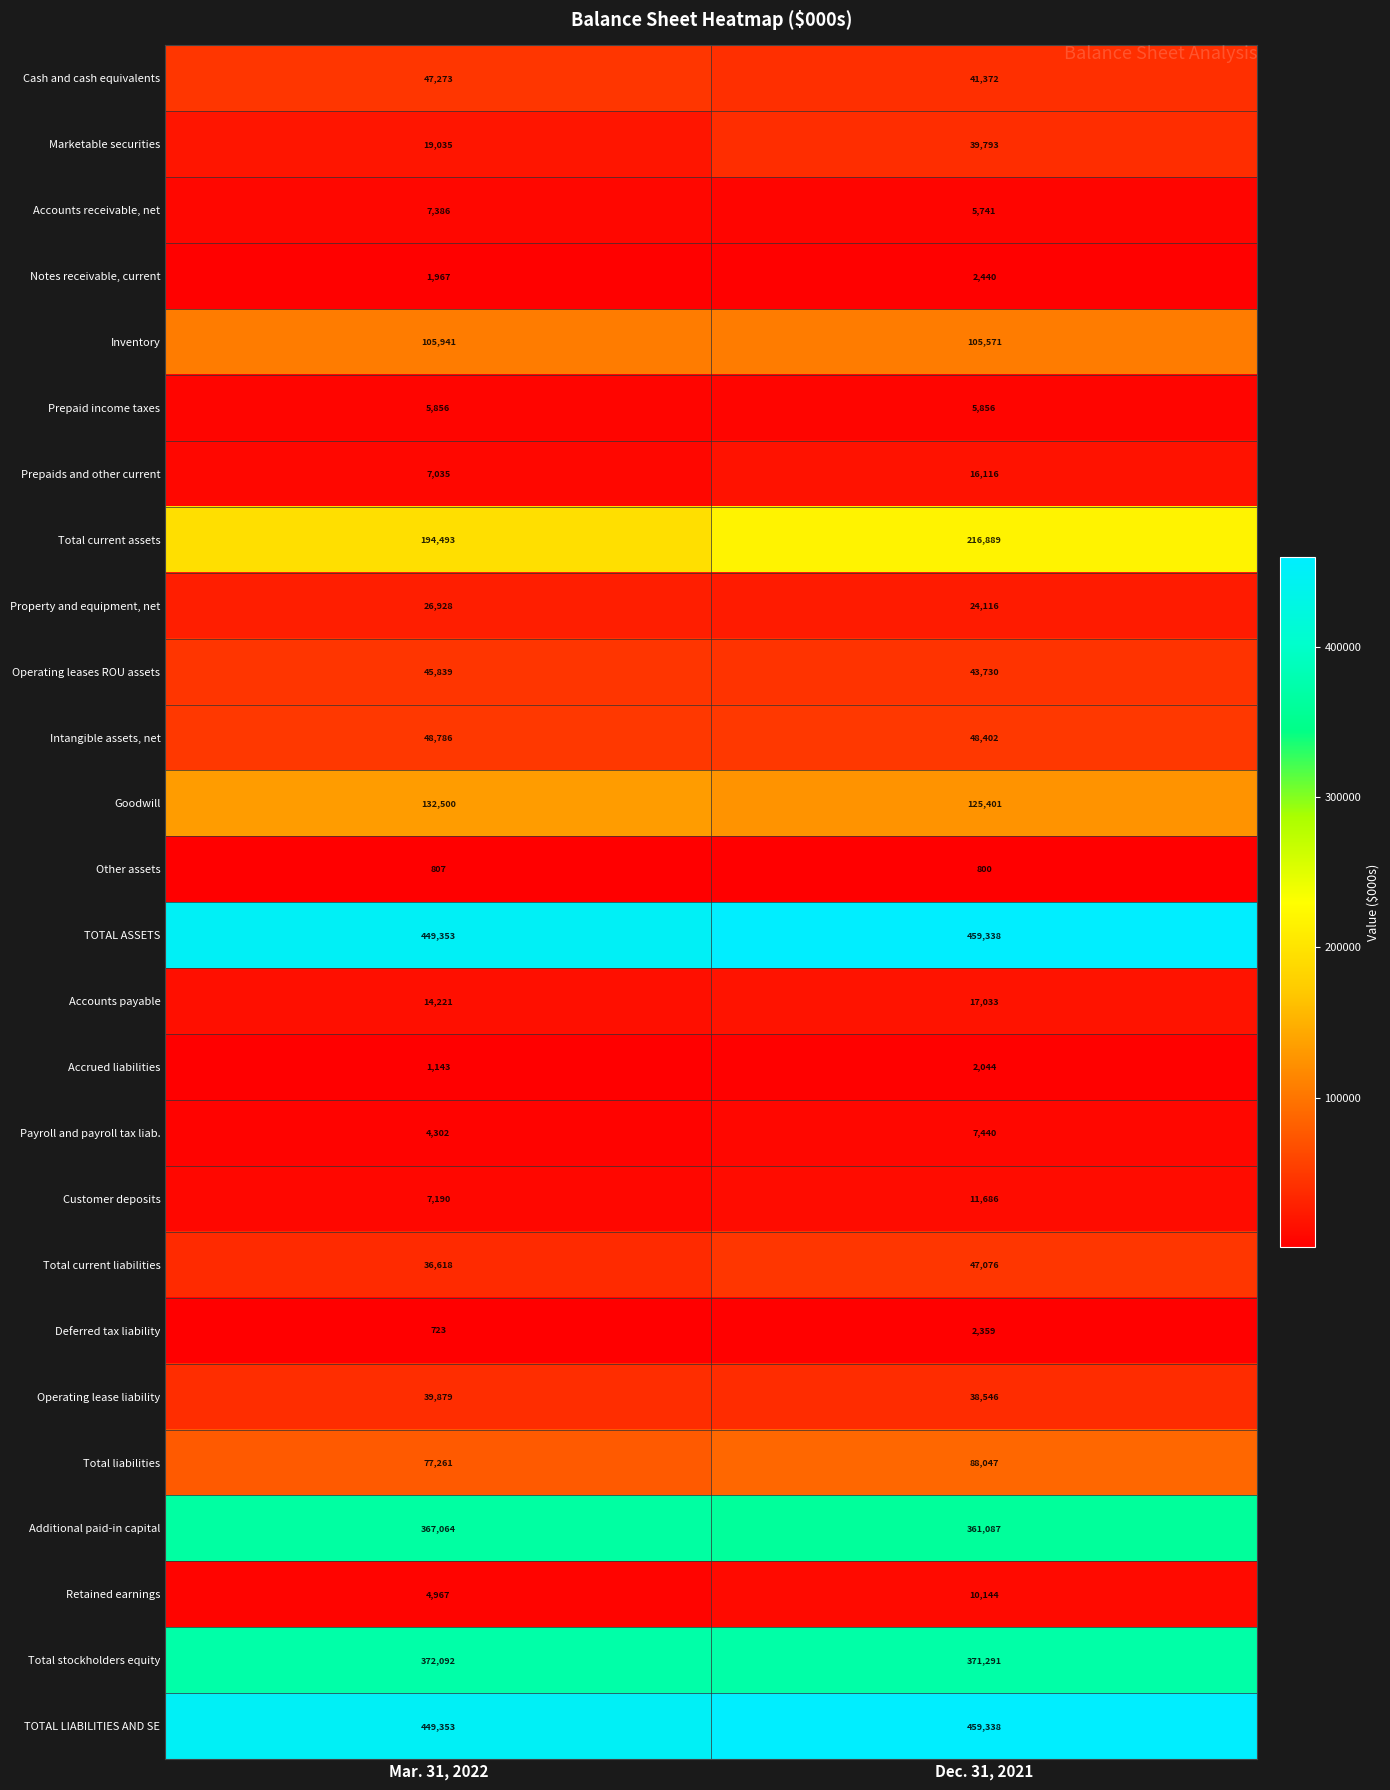

At which label is Goodwill closest to 128950?

Dec. 31, 2021